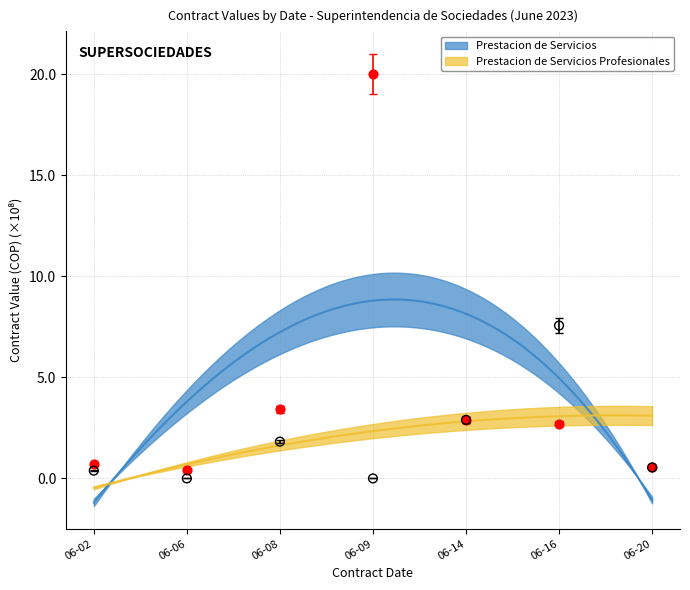

Which series has the largest Y range (max minus min)?

Prestacion de Servicios